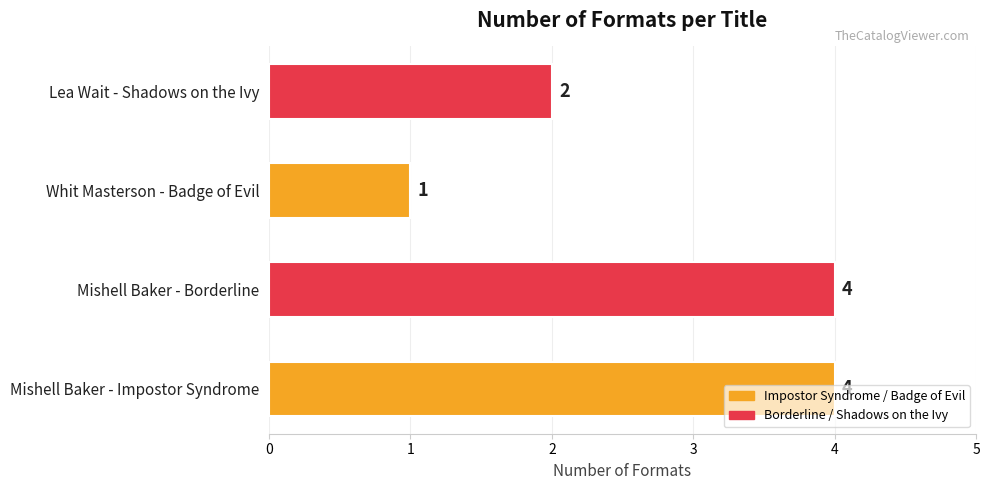

Is it true that the value at Mishell Baker - Borderline is 6?

False